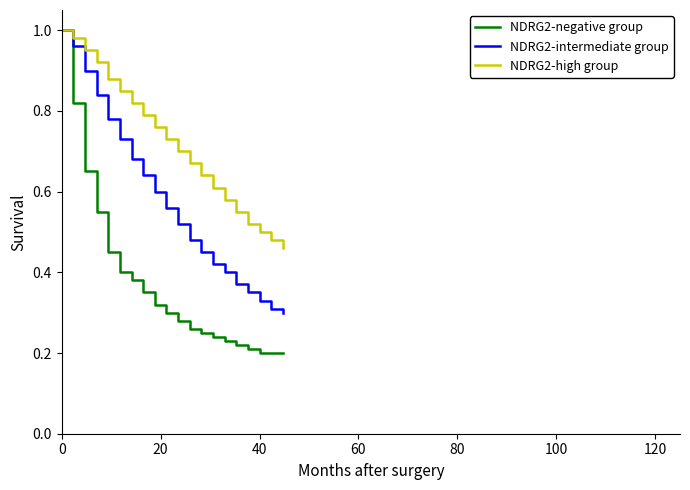

Rank the series by their average value, from lowest to highest.

NDRG2-negative group, NDRG2-intermediate group, NDRG2-high group